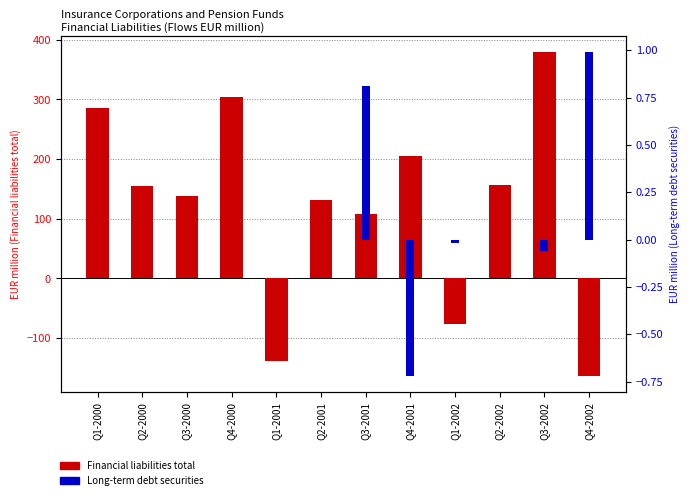

The value of Long-term debt securities at Q2-2000 is 0.9. True or false?

False